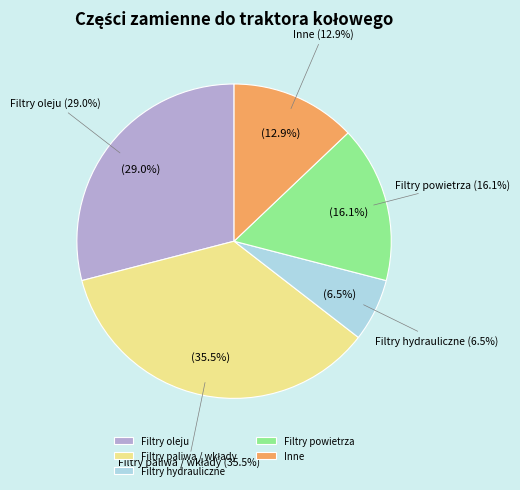

Do WKŁAD FILTRA POWIETRZA (P775302) #2 and KOMPLET WKŁADÓW PALIWA together represent more than half of the pie?

No